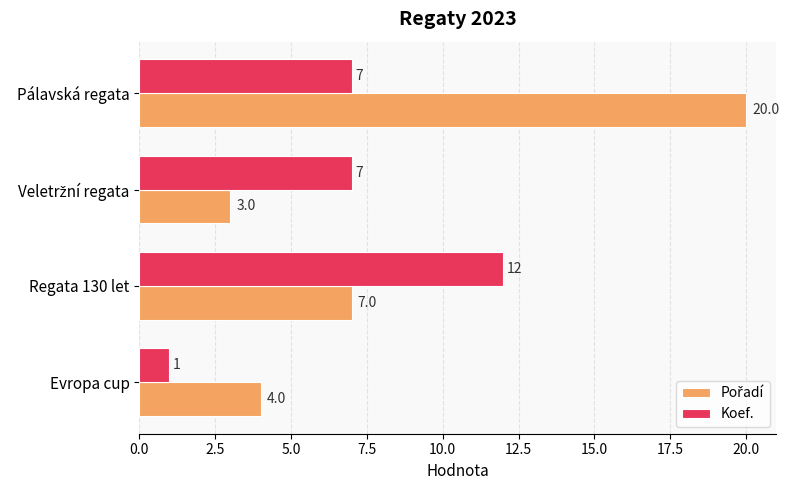

What is the maximum value shown in the chart?

20